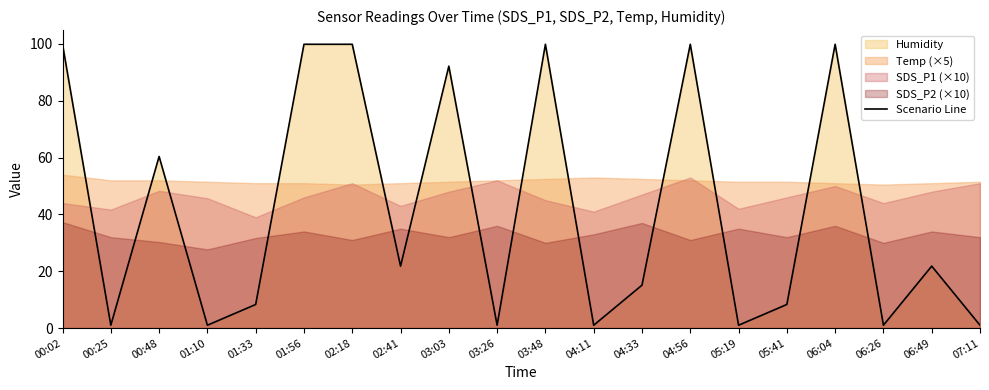

What is the average value?

41.7